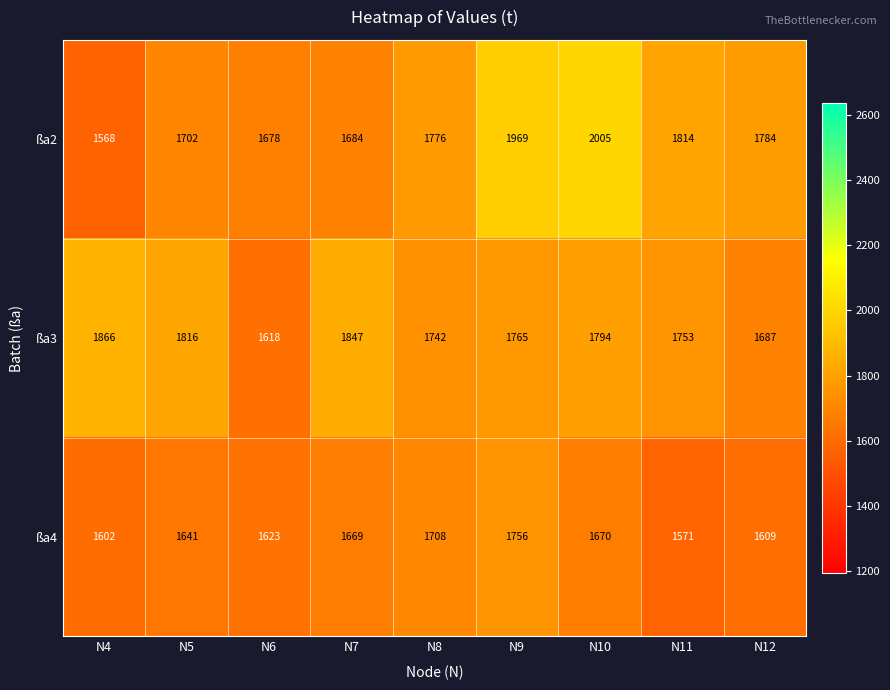

Between N7 and N9, which series saw the biggest shift?

ßa2